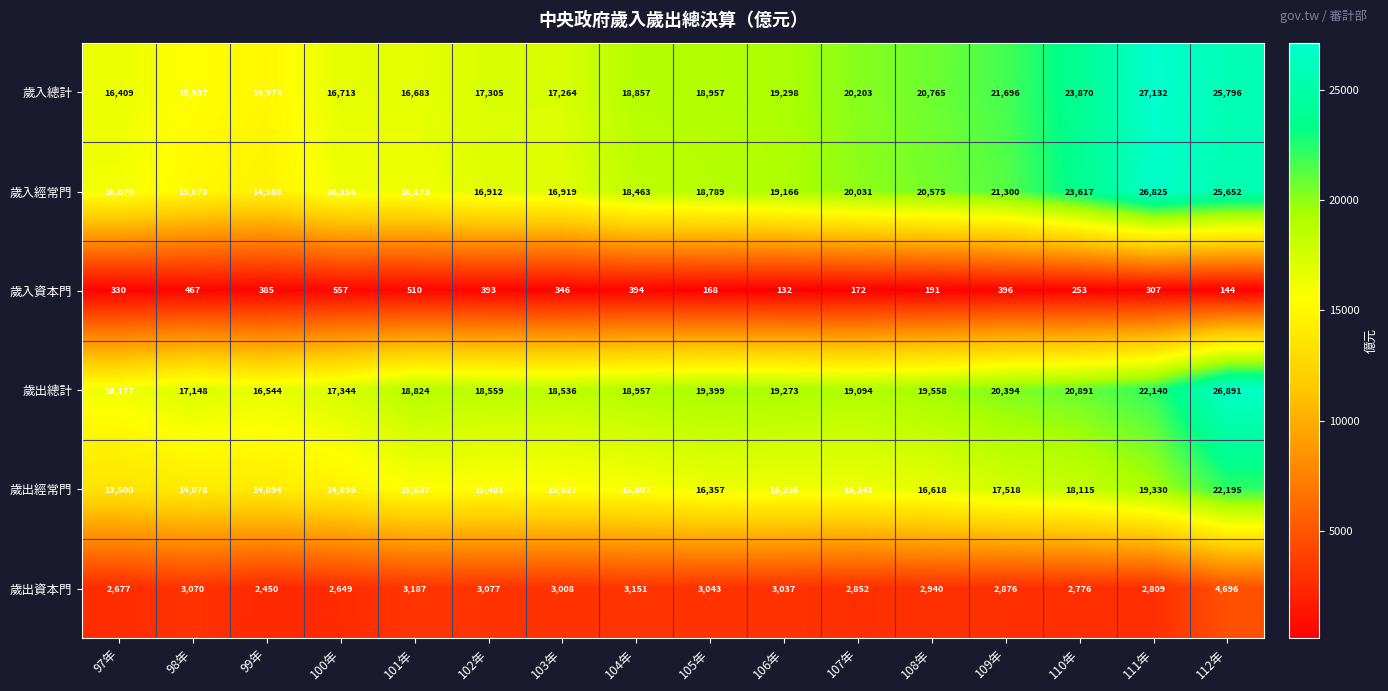

Is it true that 歲出經常門 equals 15807 at 104年?

True